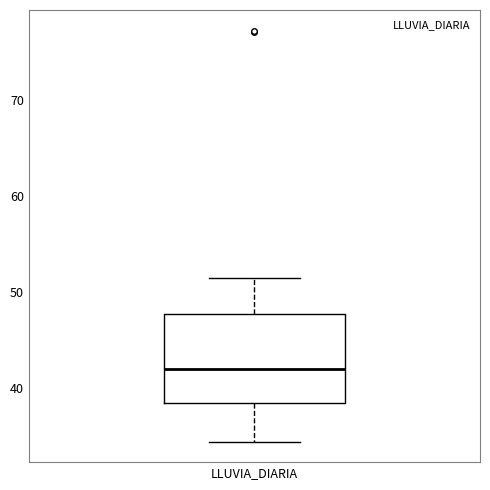

Read this box plot against the y-axis: the position of the median line, the range covered by the box, and the ends of both whiskers. The values are not printed on the chart, so give them approximately, as read against the axis.

median 42, box 38 to 48, whiskers 34 to 51